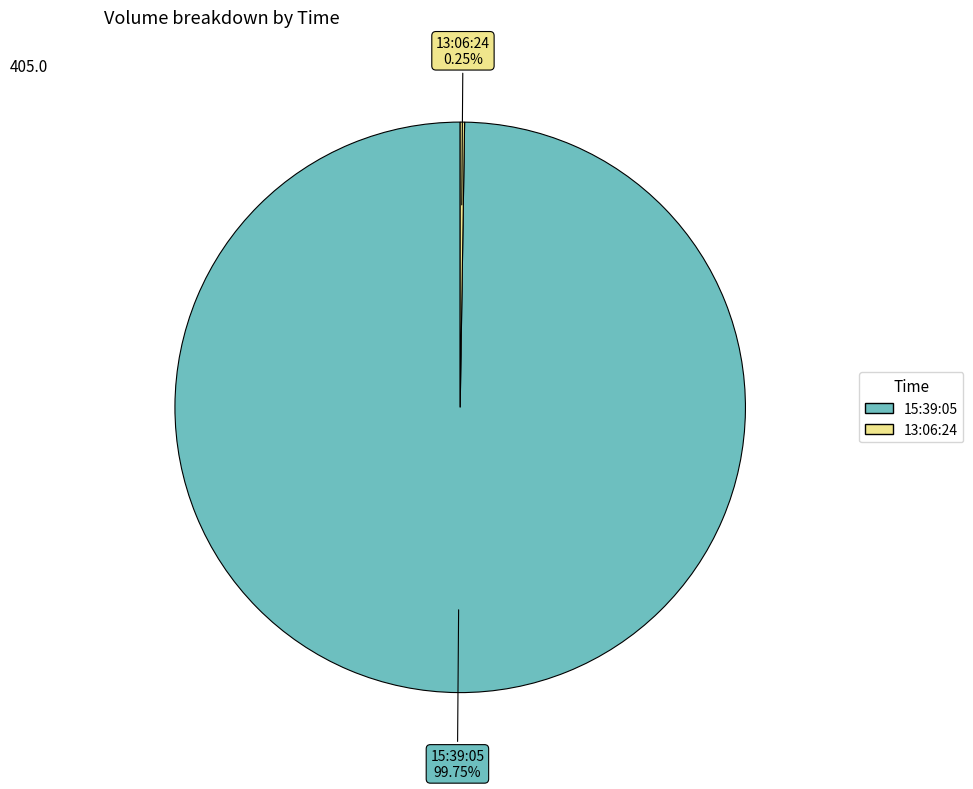

What percentage is NOT represented by 15:39:05?

0.2%